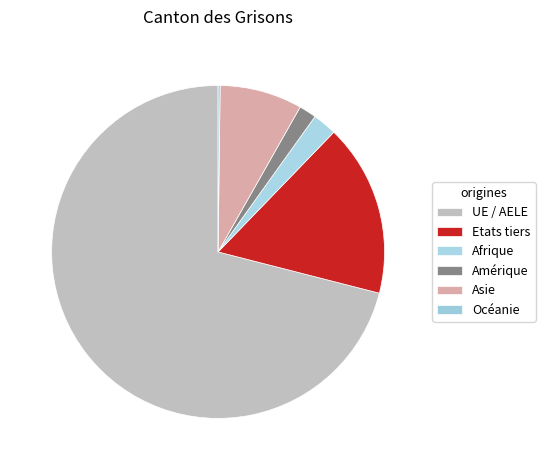

Do Océanie and Etats tiers together represent more than half of the pie?

No